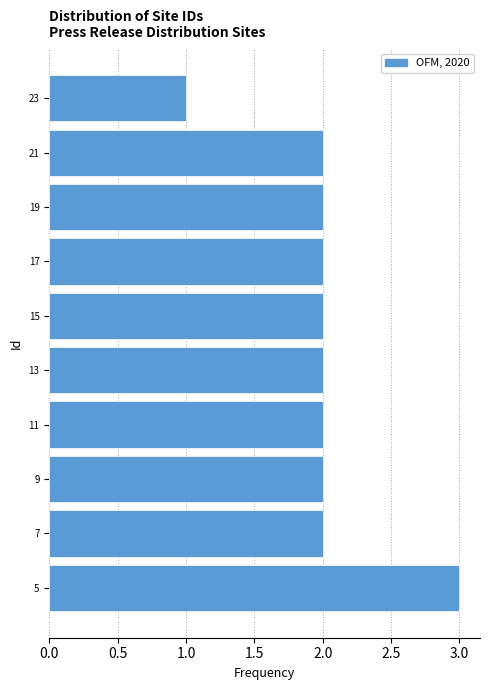

Reading bottom to top, what are all the values shown in this chart?

3	2	2	2	2	2	2	2	2	1